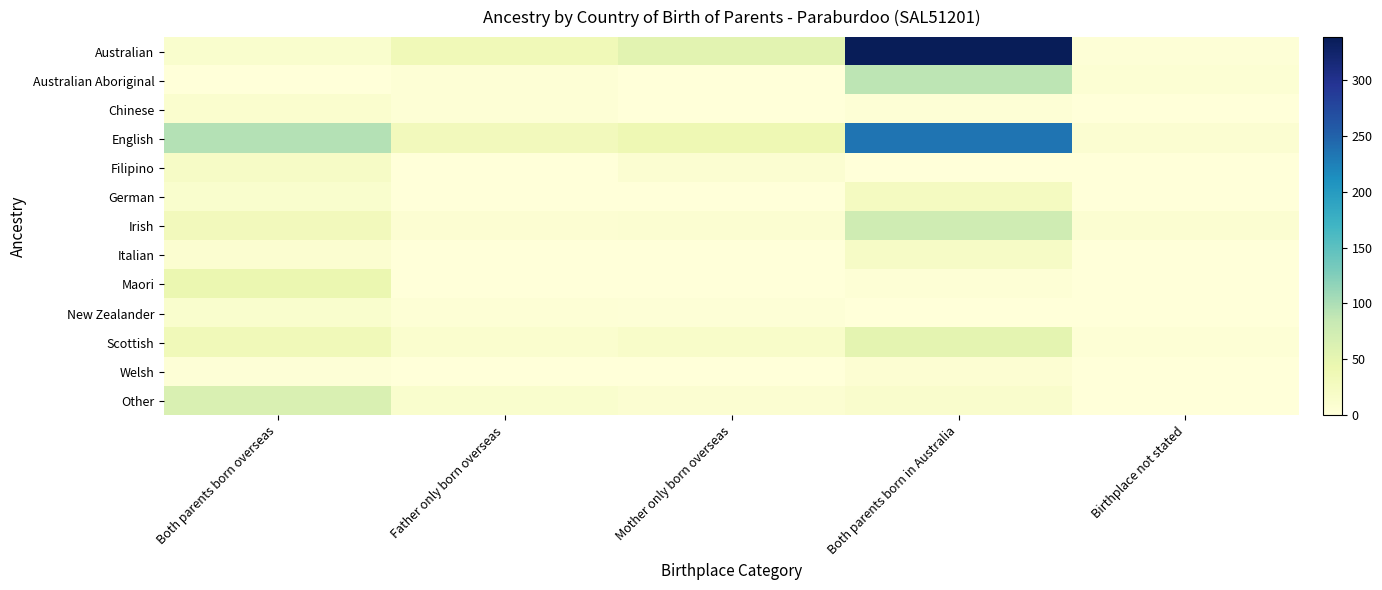

What is the difference between the highest and lowest values at Birthplace not stated?

9